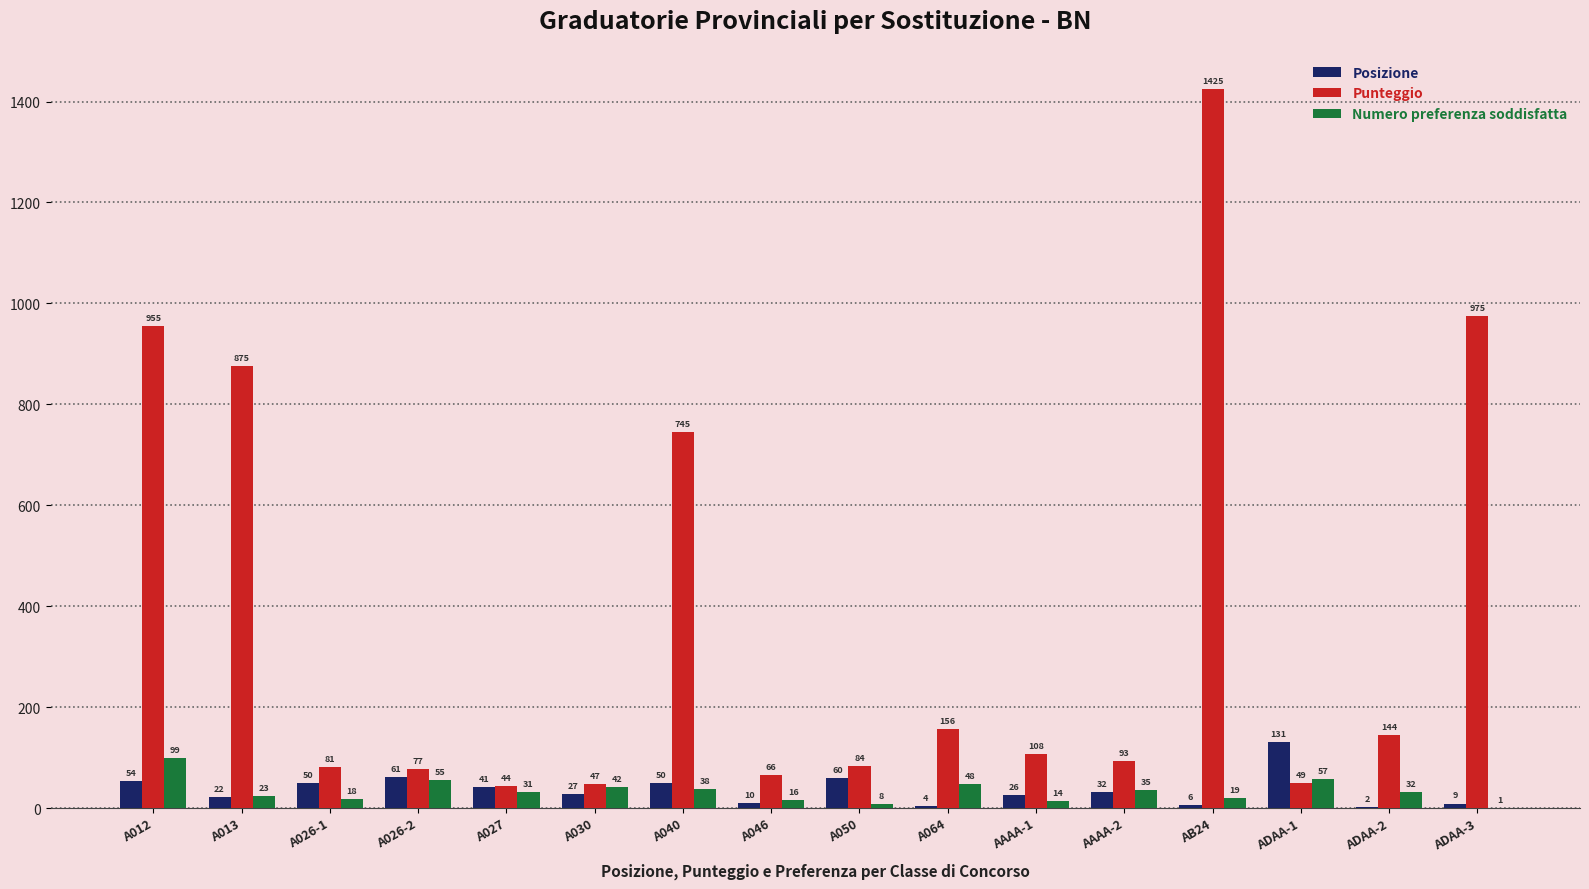

Is the value of Numero preferenza soddisfatta at A026-1 greater than the value of Posizione at AB24?

Yes